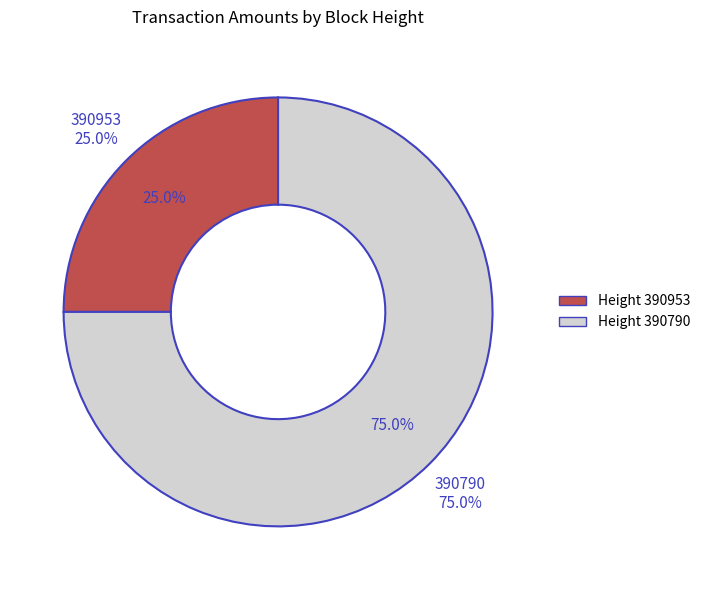

What is the ratio of the value at 390790 to the value at 390953?

3.0